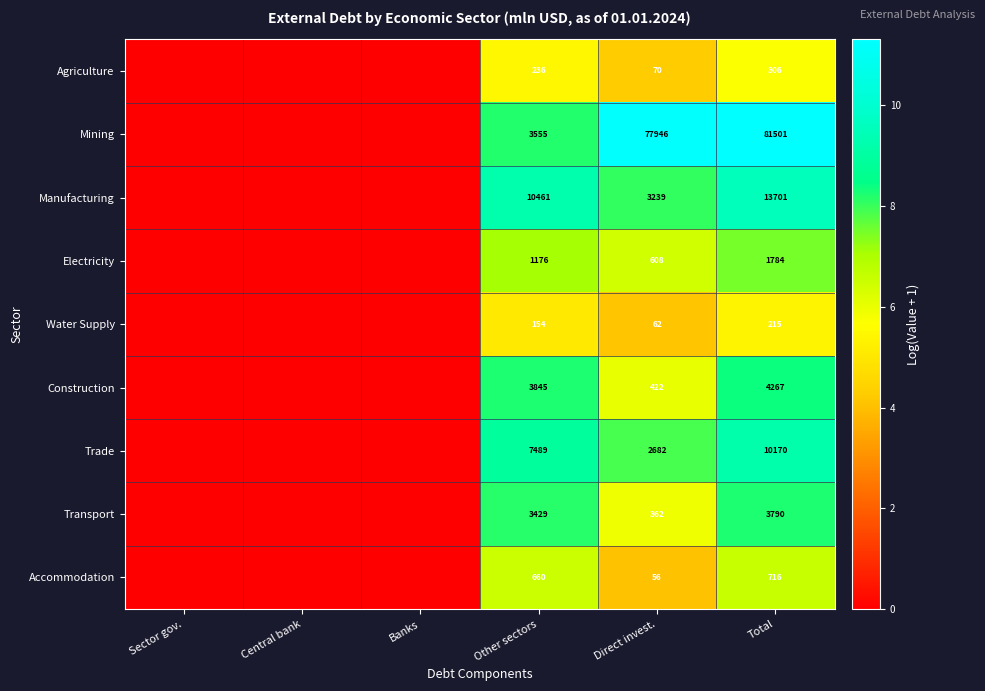

What is the total value across all series at Total?

116450